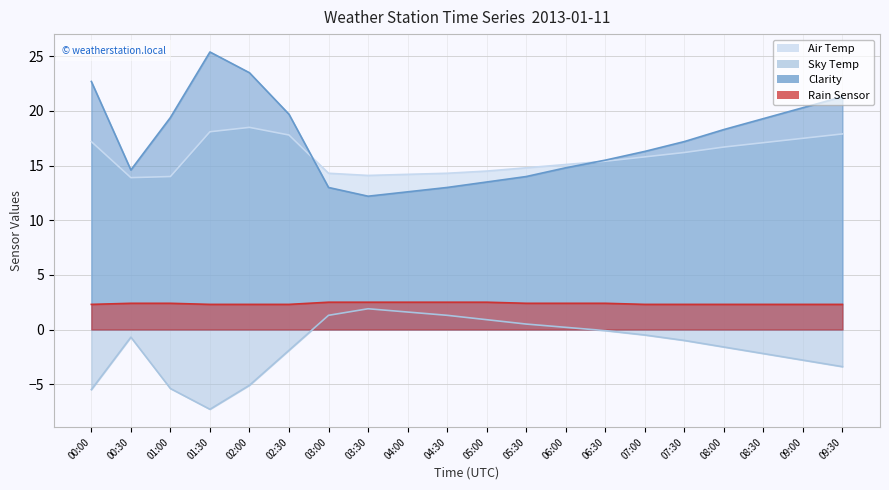

Which series has the largest range (max minus min)?

Clarity